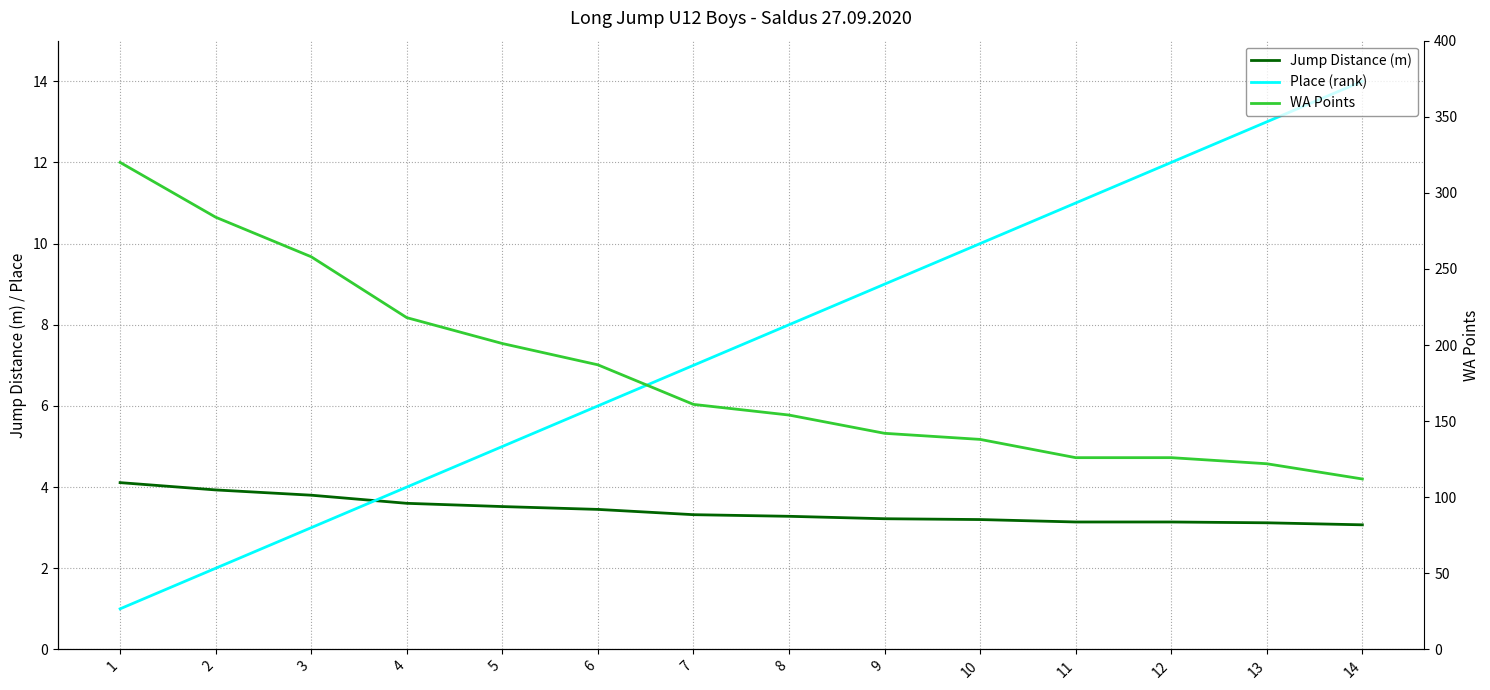

How many categories are shown in the chart?

14